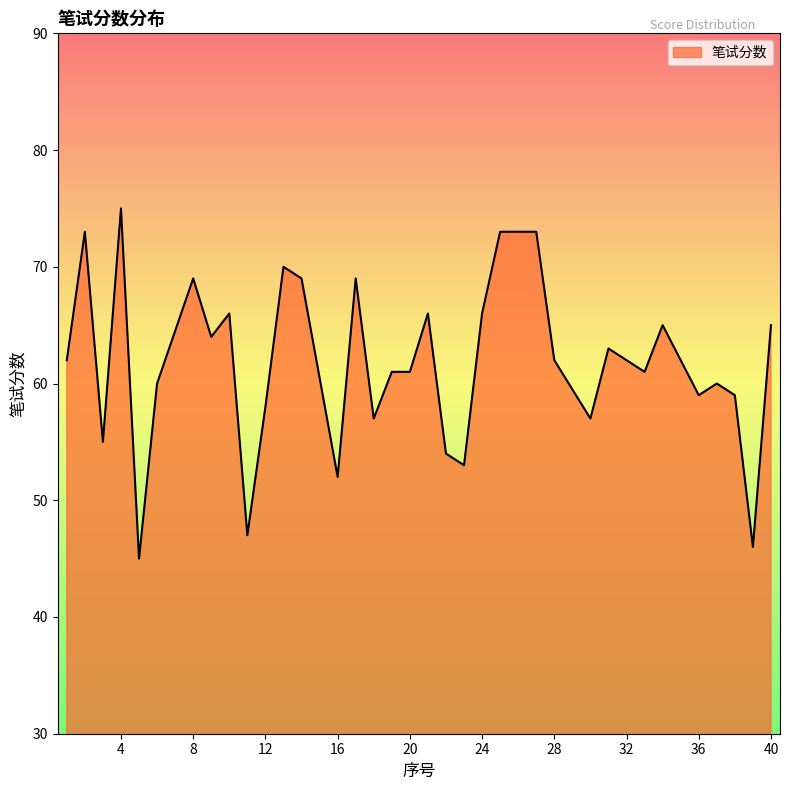

What is the greatest value displayed?

75